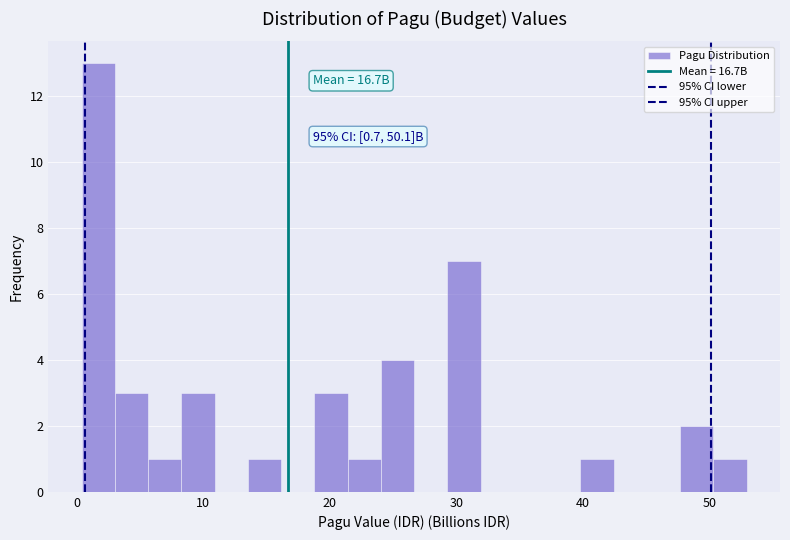

Read against the x-axis, roughly where is the centre of the tallest bar?

2